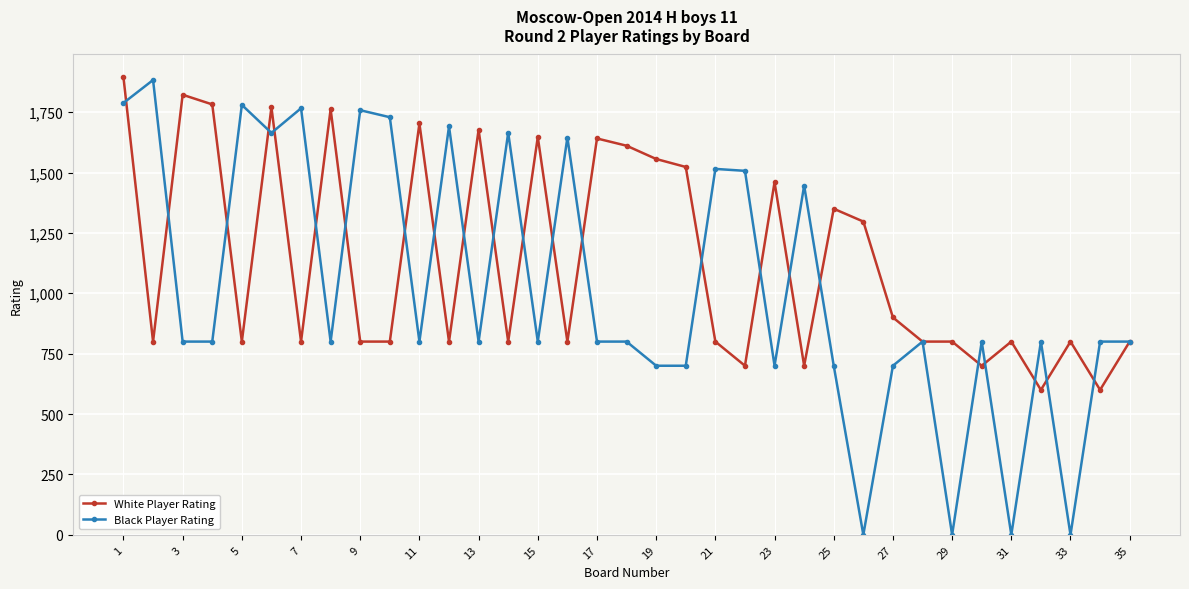

Which series has the largest total across all categories?

White Player Rating